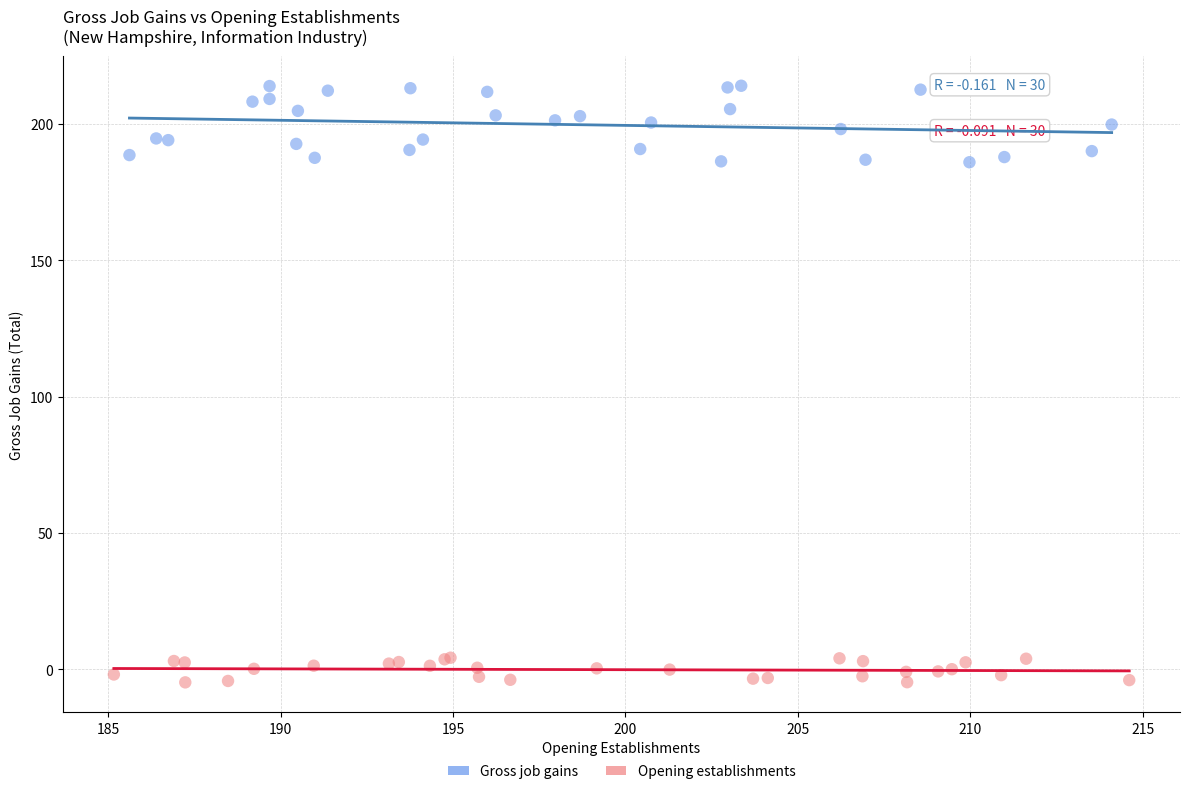

Which series contains the highest Y value?

Gross job gains